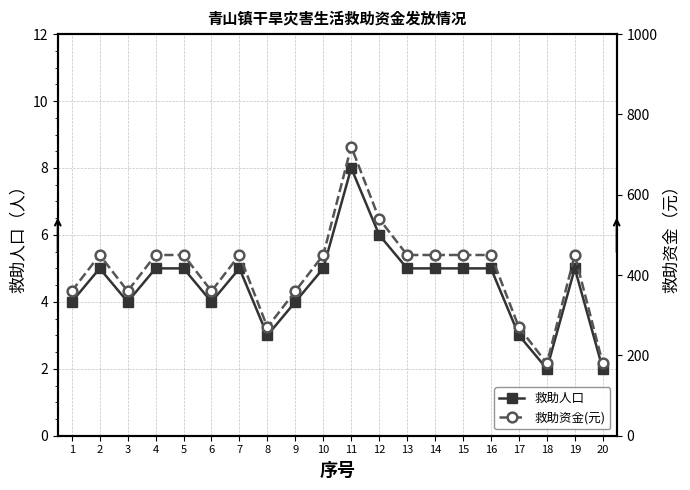

How many interior local peaks does the 救助人口 series have?

4